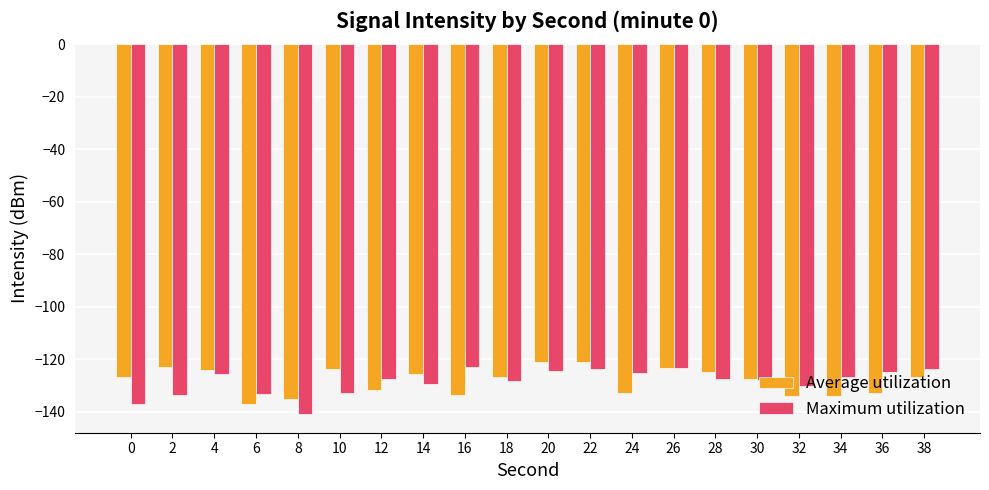

Which series changed the most between 4 and 30?

Average utilization